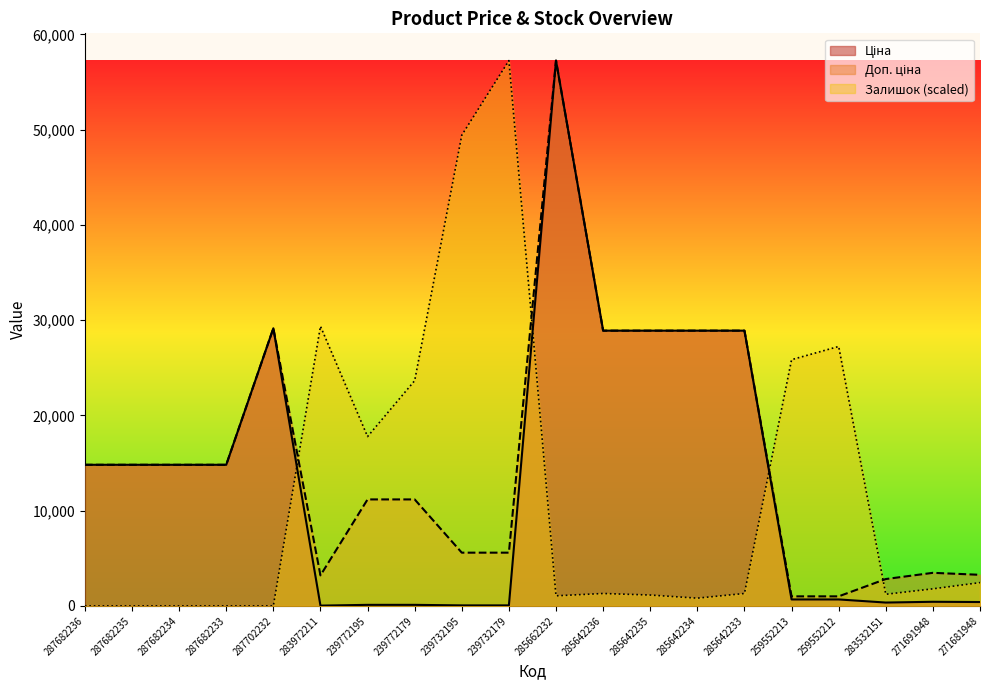

How many intersections are there between Залишок and Ціна?

3